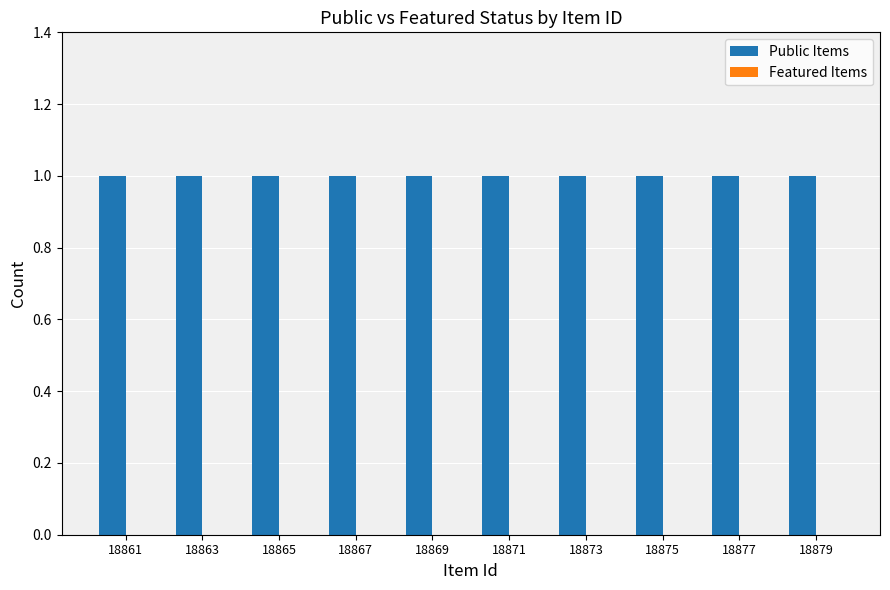

Rank the series by their maximum value, from highest to lowest.

Public Items, Featured Items